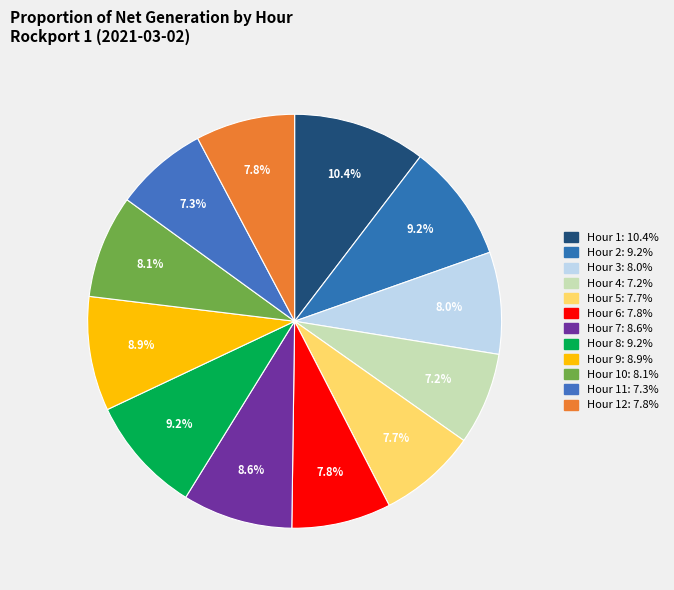

Count the number of slices in the pie.

12